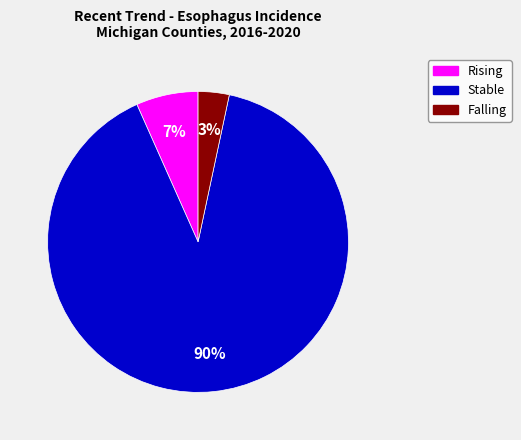

To the nearest percent, what is the difference between the largest and smallest slice percentages?

87%